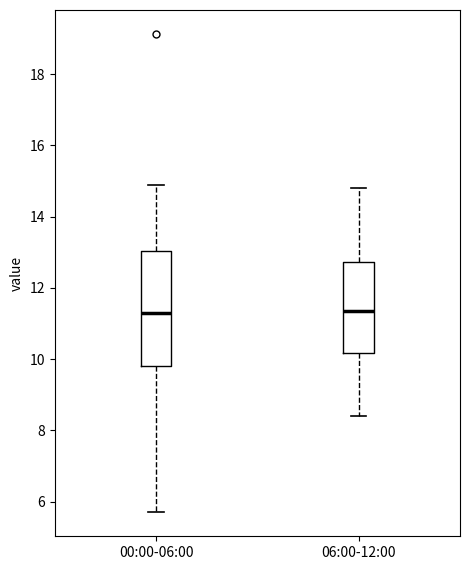

Reading left to right, transcribe this box plot: for each box, give where its median line is, the range the box spans, and where its two whiskers end, as read against the y-axis. The values are not printed on the chart, so give them approximately, as read against the axis.

00:00-06:00: median 11.2, box 9.8 to 13.0, whiskers 5.8 to 15.0
06:00-12:00: median 11.4, box 10.2 to 12.8, whiskers 8.4 to 14.8